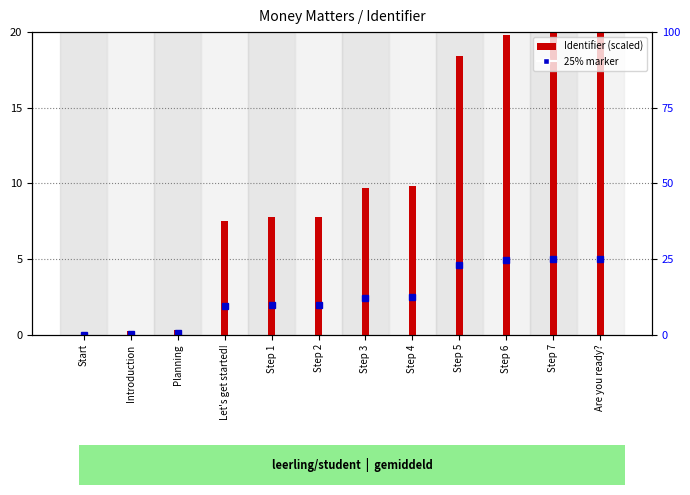

The value at Planning is 0.3. True or false?

True